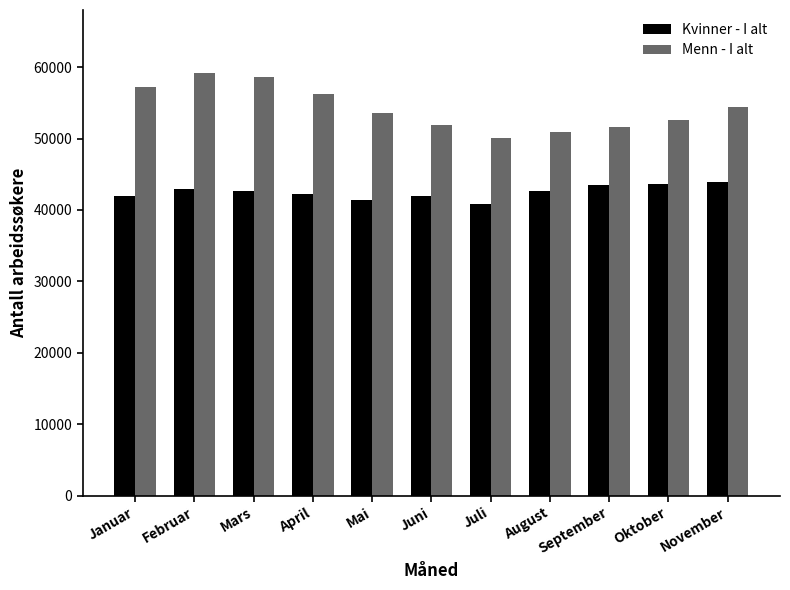

Which series has the largest total across all categories?

Menn - I alt